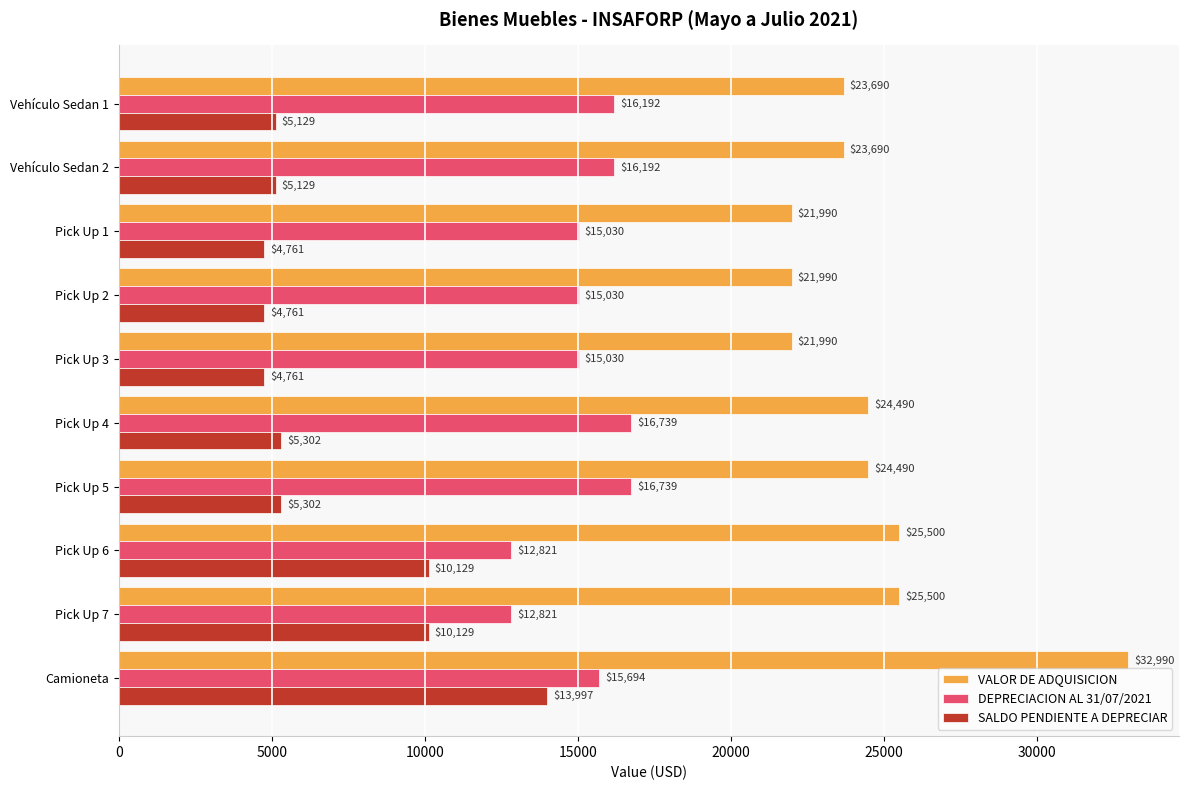

What is the approximate value of VALOR DE ADQUISICION at Camioneta?

32990